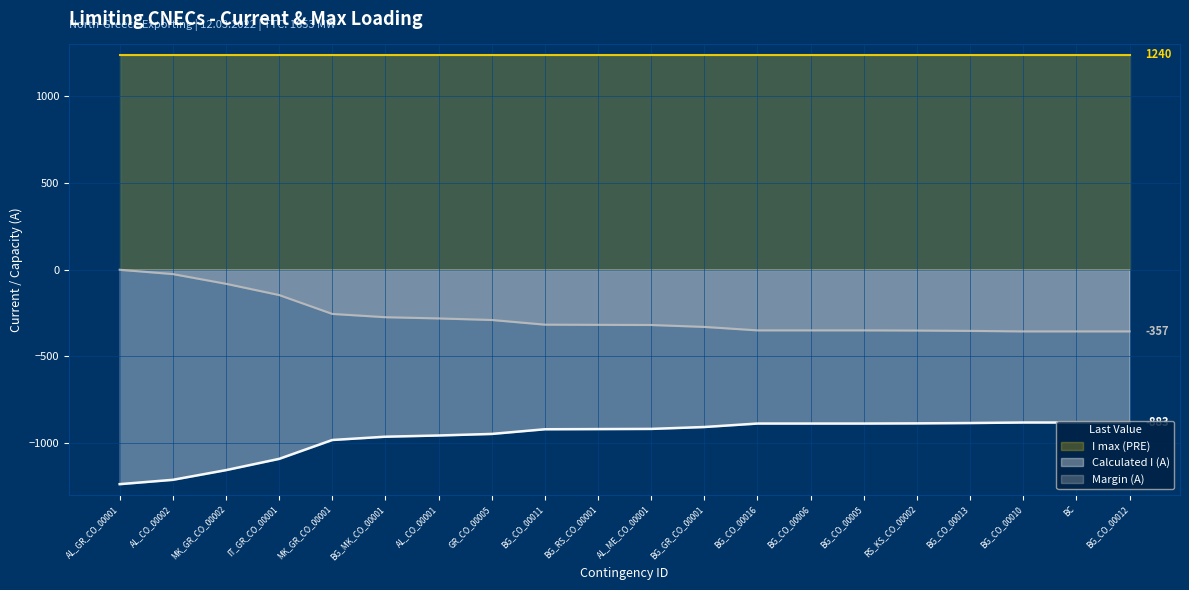

What is the sum of all Margin (A) values?

-5478